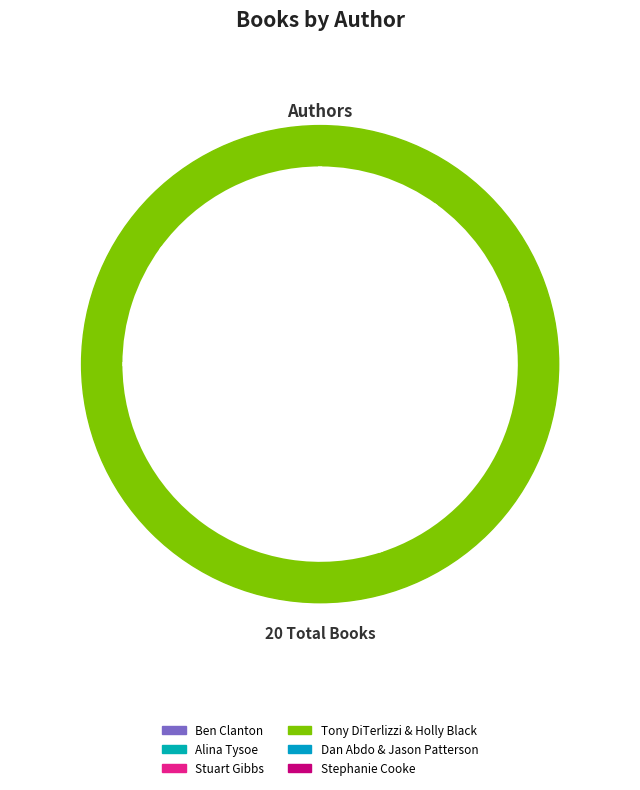

What is the ratio of the value at Stephanie Cooke to the value at Stuart Gibbs?

0.3